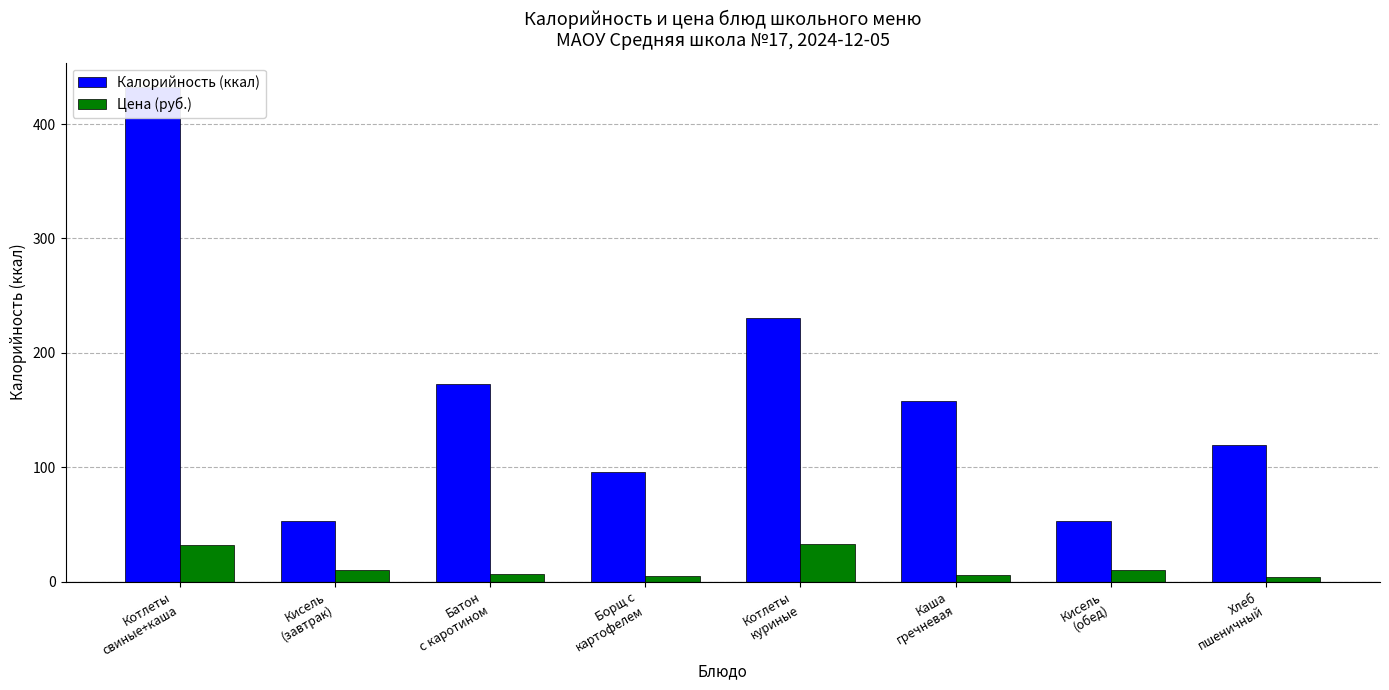

The Калорийность (ккал) series shows 53.0 at Кисель
(обед). True or false?

True